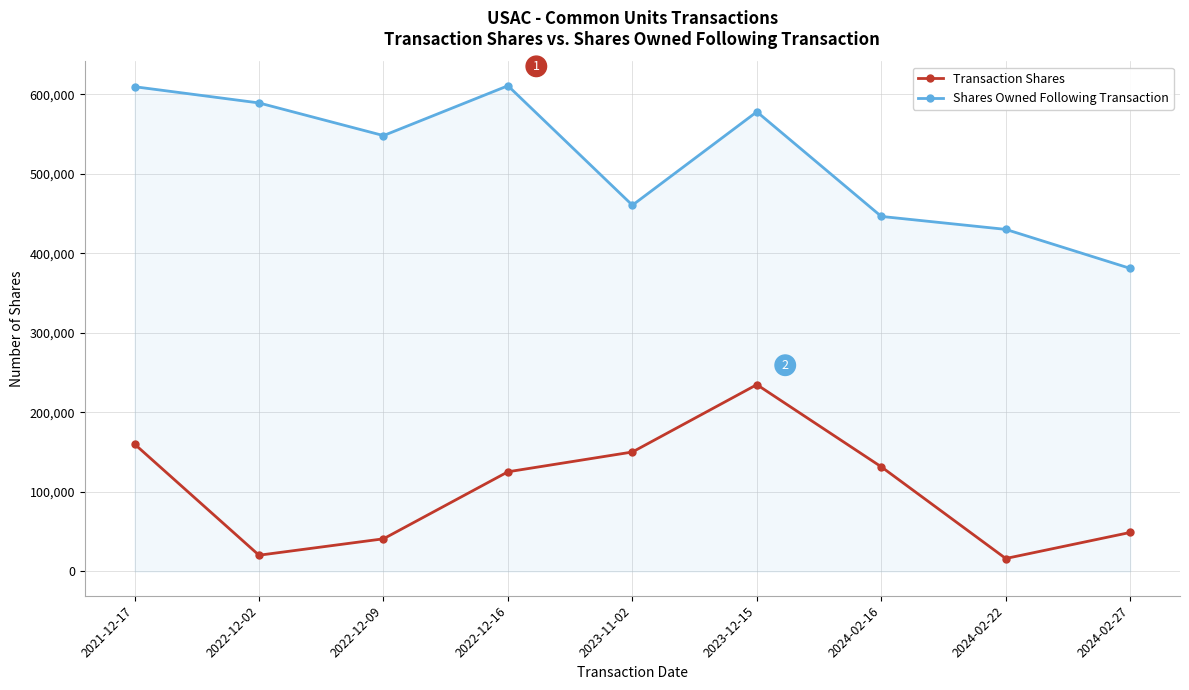

How many lines are shown in the chart?

2